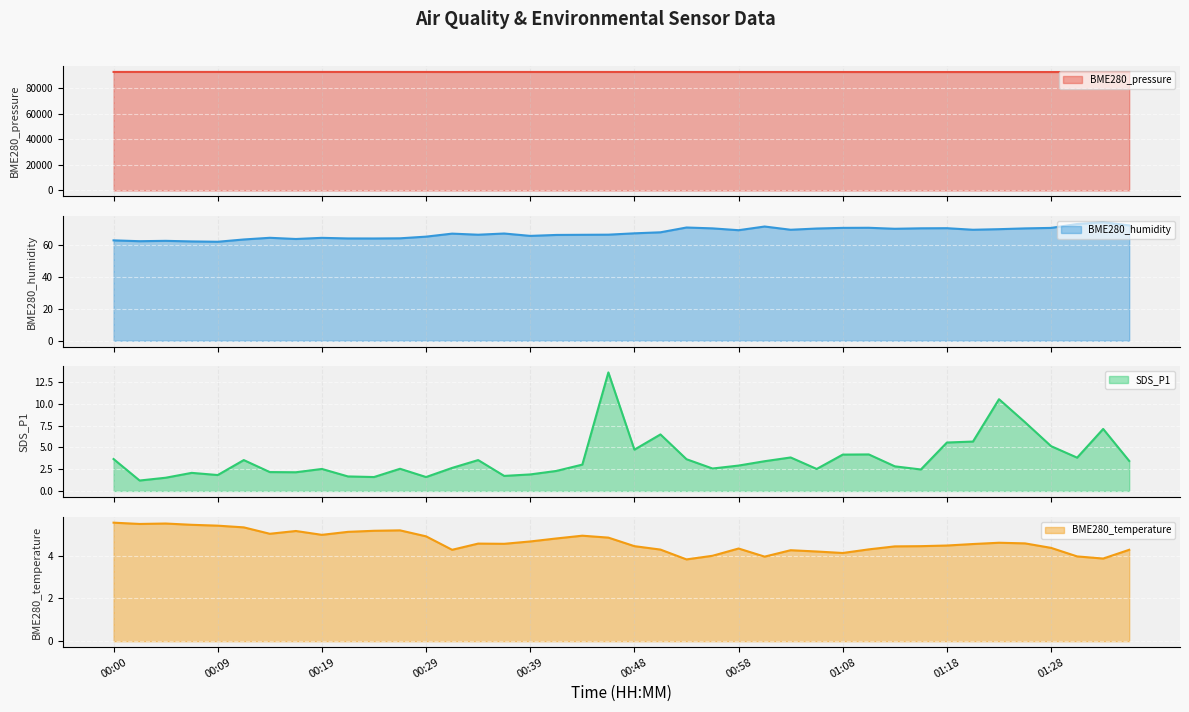

What is the average value of the BME280_pressure series?

92726.1